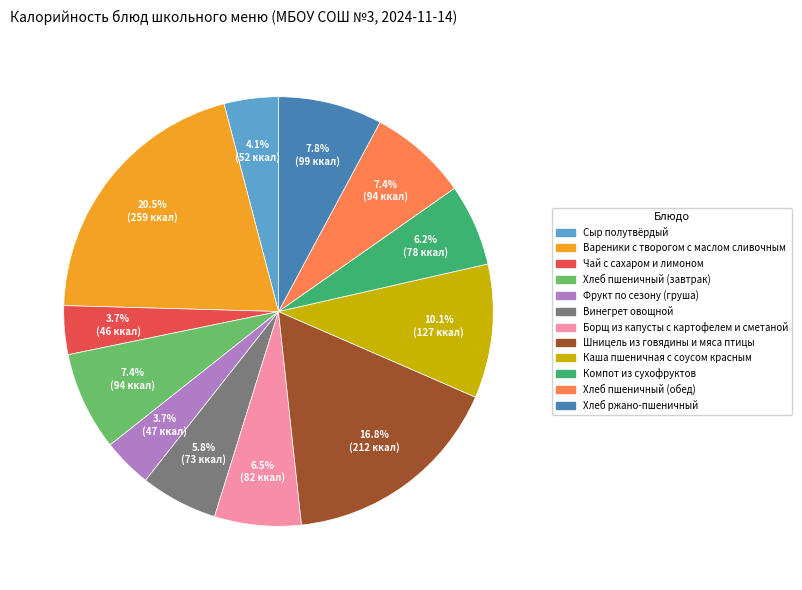

What is the largest slice in the pie chart?

Вареники с творогом с маслом сливочным